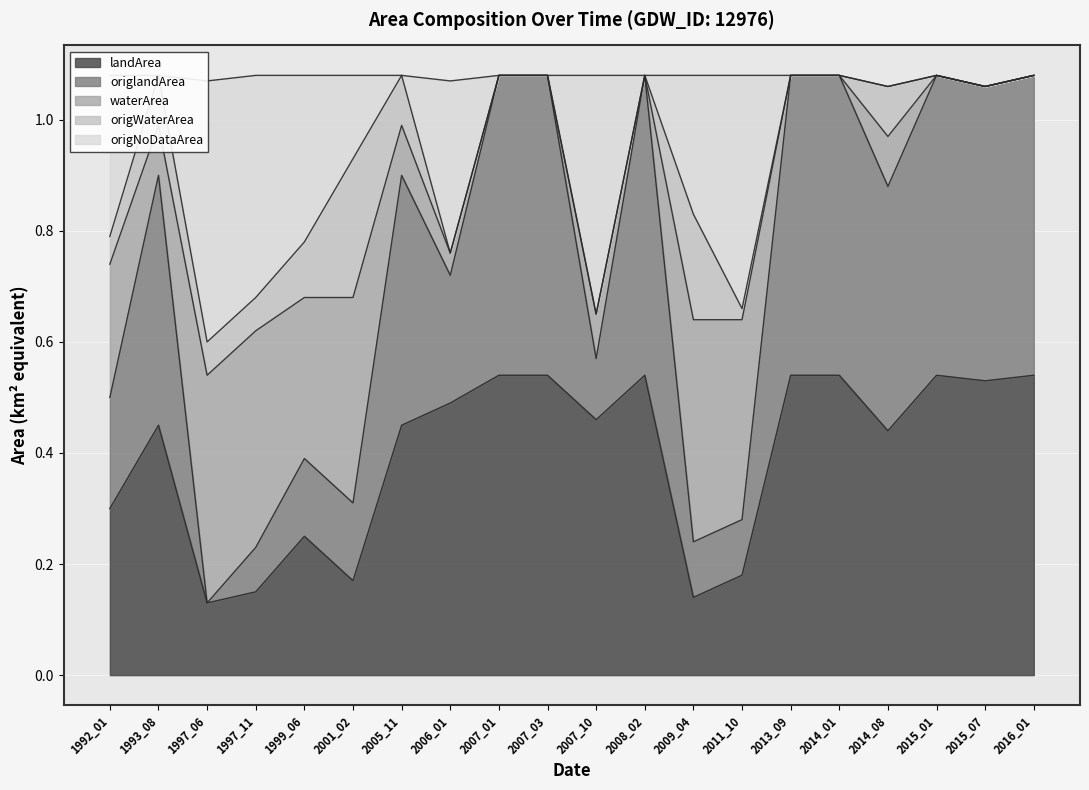

The landArea series shows 0.1 at 1999_06. True or false?

False